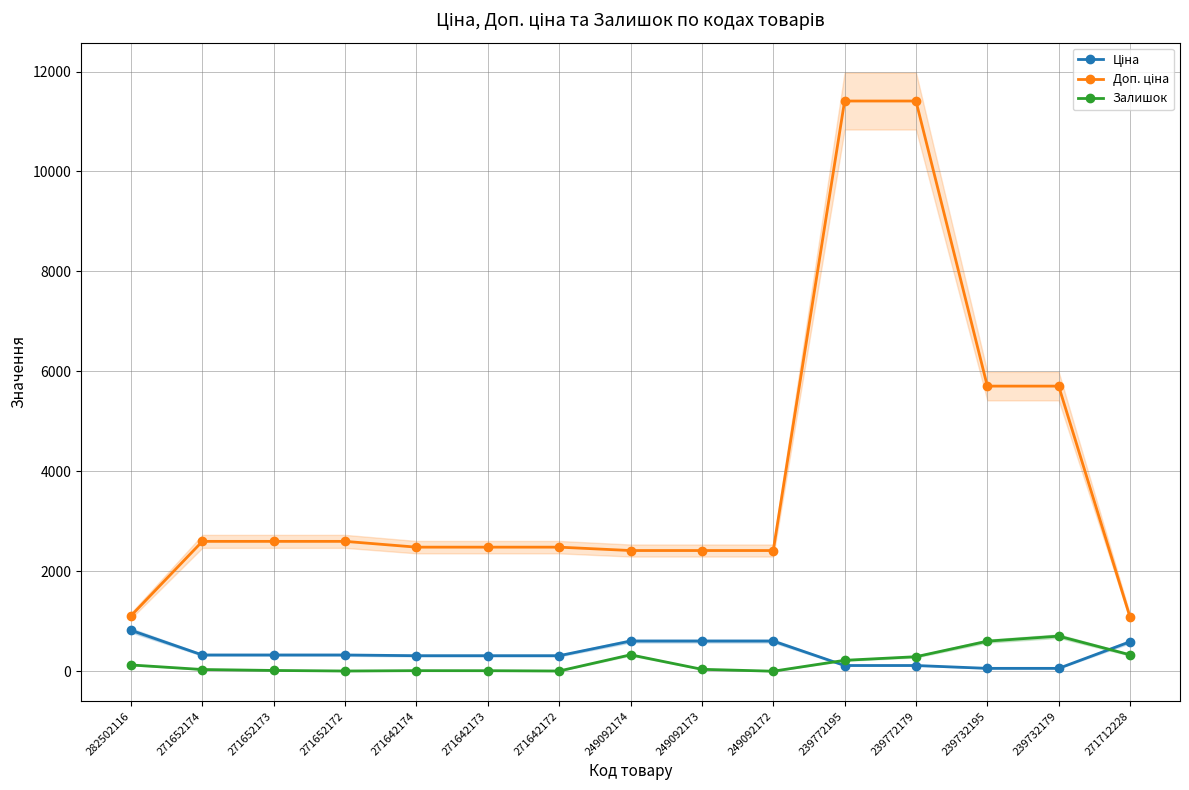

At 239772179, list the series in order from smallest to largest.

Ціна, Залишок, Доп. ціна